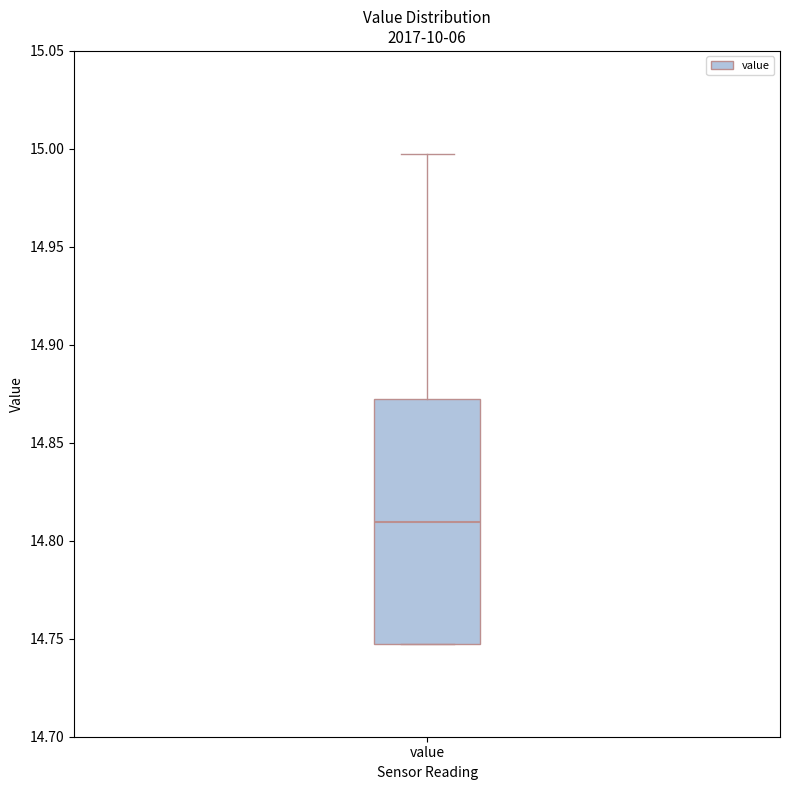

Where does the upper whisker of the box for value end on the y-axis? The values are not printed on the chart, so give them approximately, as read against the axis.

14.995